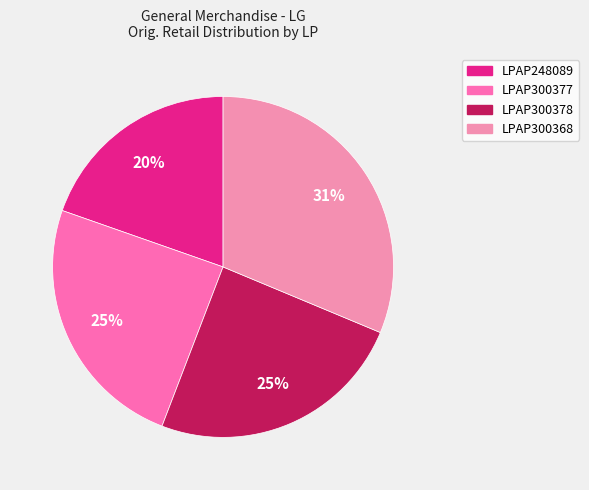

What is the total percentage of LPAP300377 and LPAP300378?

49.1%